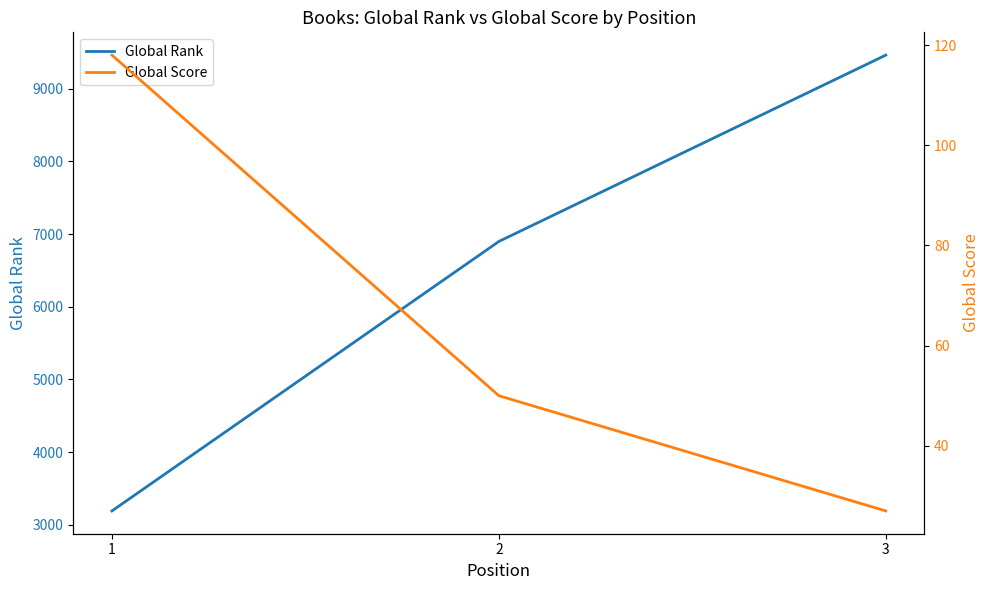

How many values in the Global Score series exceed 50?

1